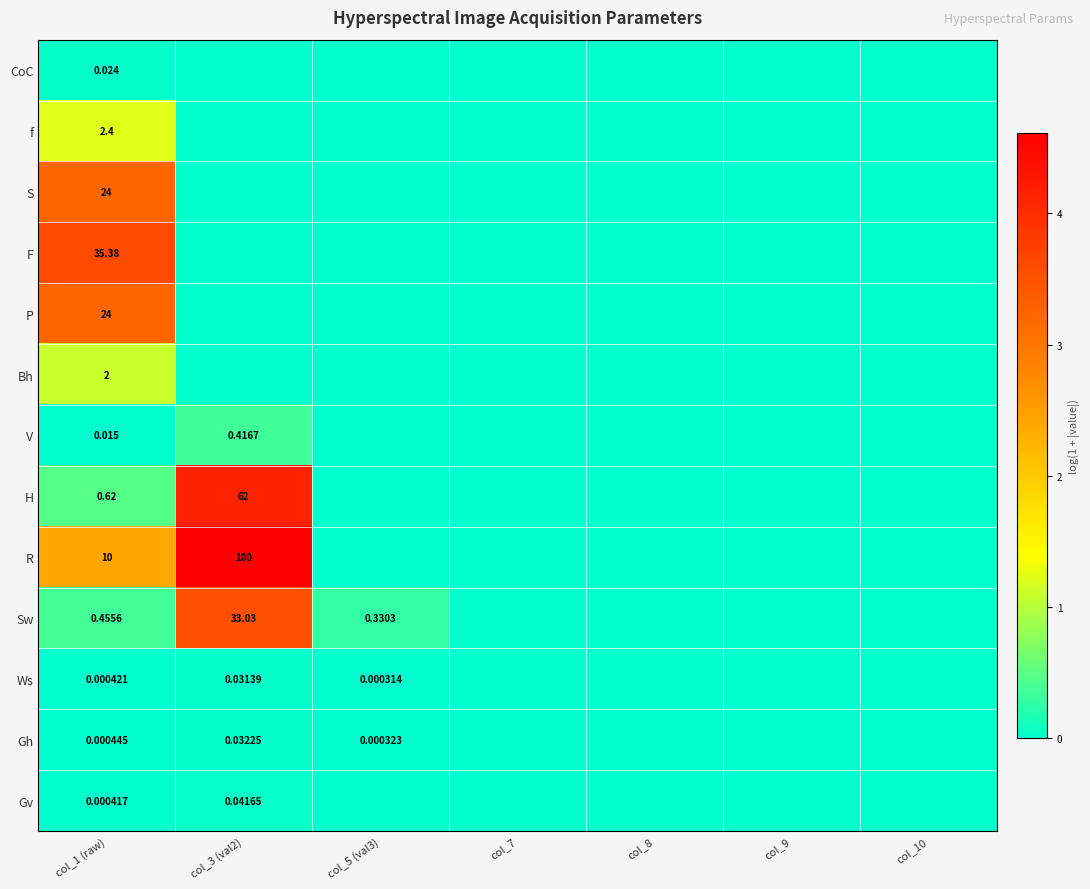

Which series has the widest spread of values?

R